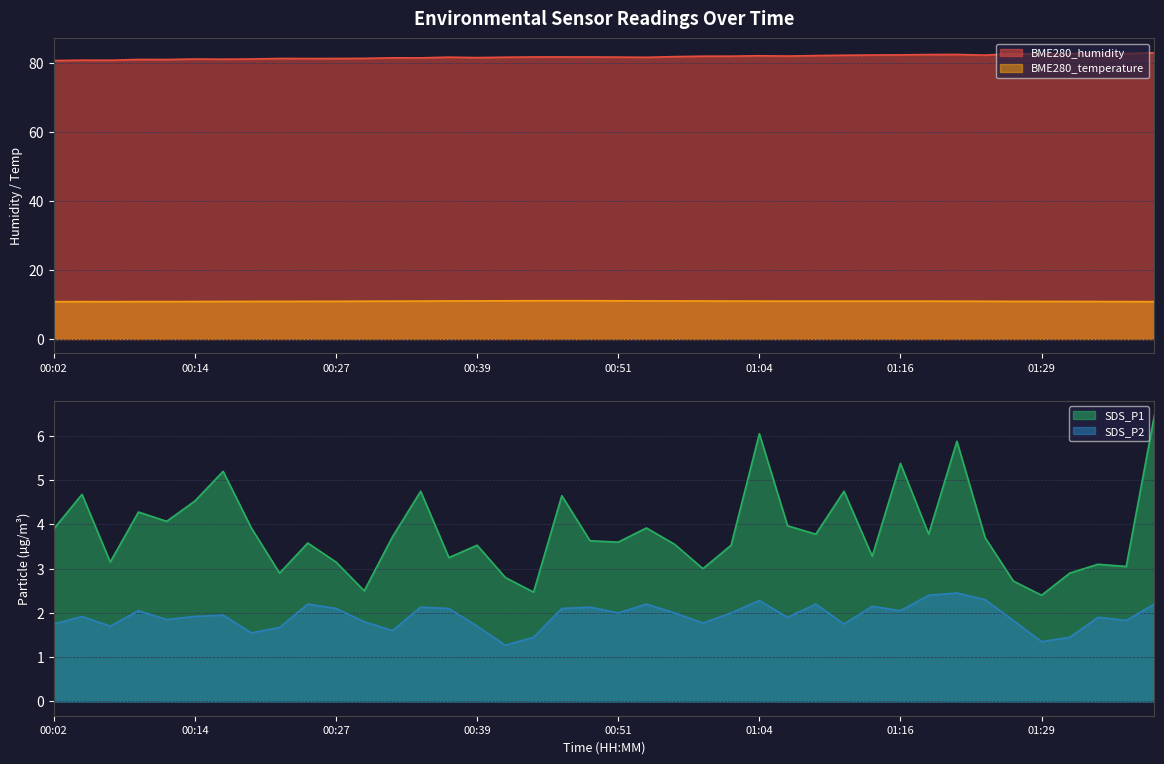

True or false: SDS_P2 and BME280_humidity cross at least once.

False